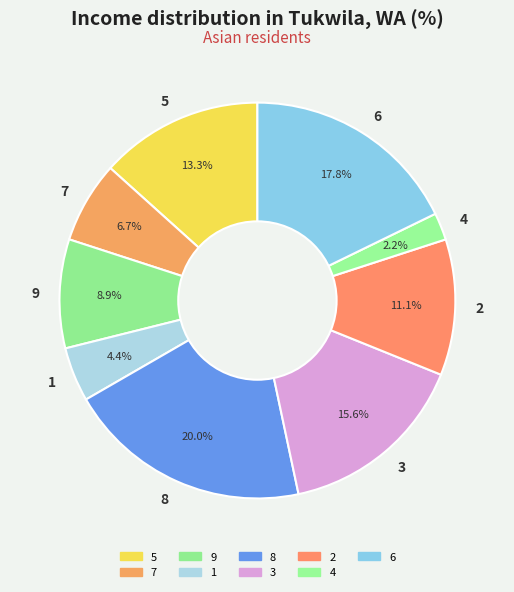

What is the ratio of the value at 4 to the value at 6?

0.1